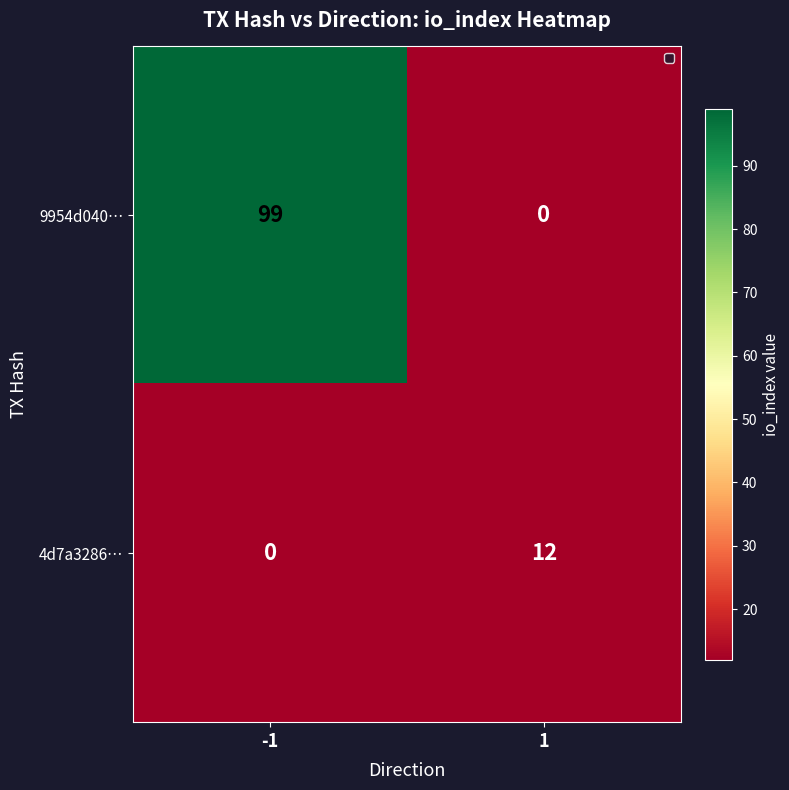

Which series has the widest spread of values?

9954d040…